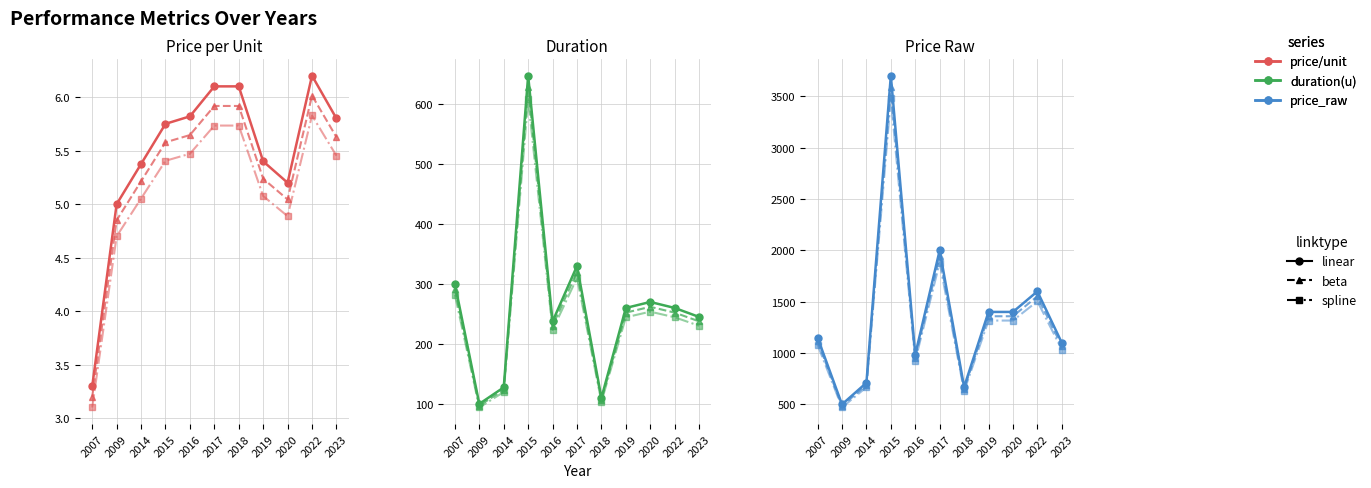

True or false: price_per_unit and duration_u cross at least once.

False